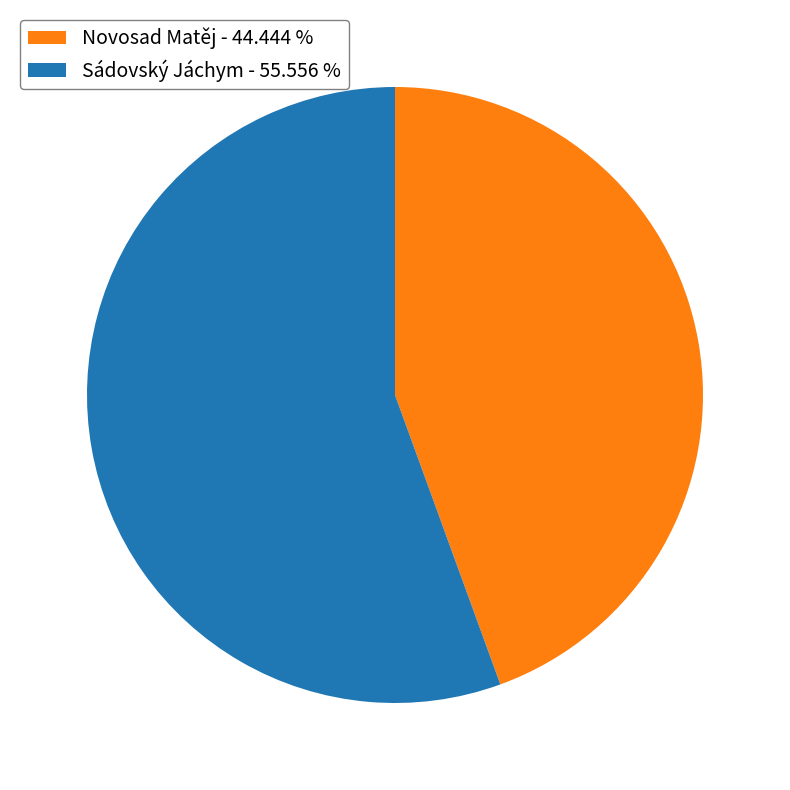

Between Sádovský Jáchym and Novosad Matěj, which is larger?

Sádovský Jáchym